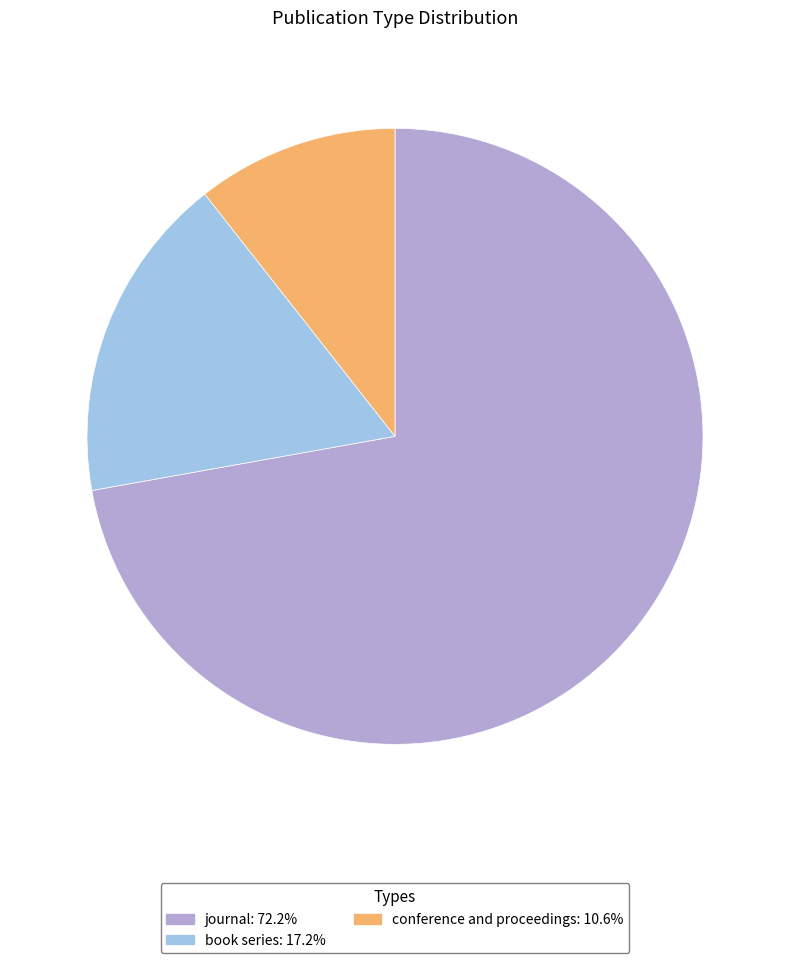

Approximately how many times larger is the value at journal compared to conference and proceedings?

6.8